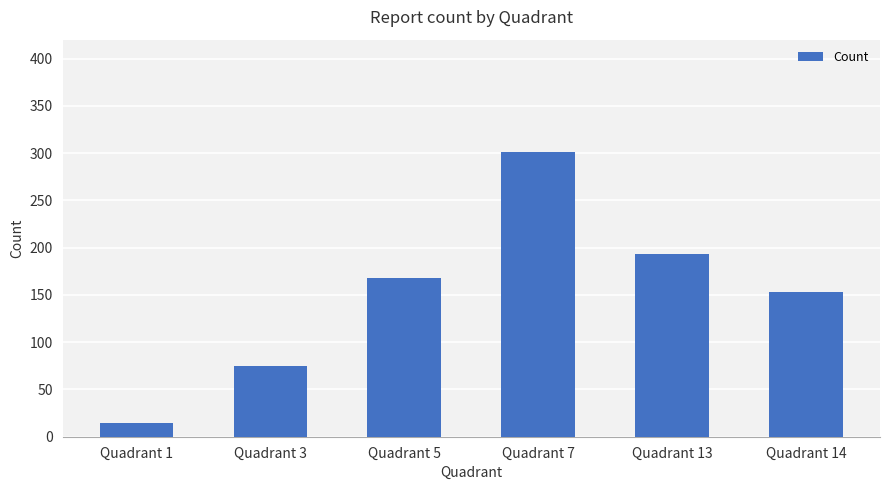

How many data points does each series have?

6